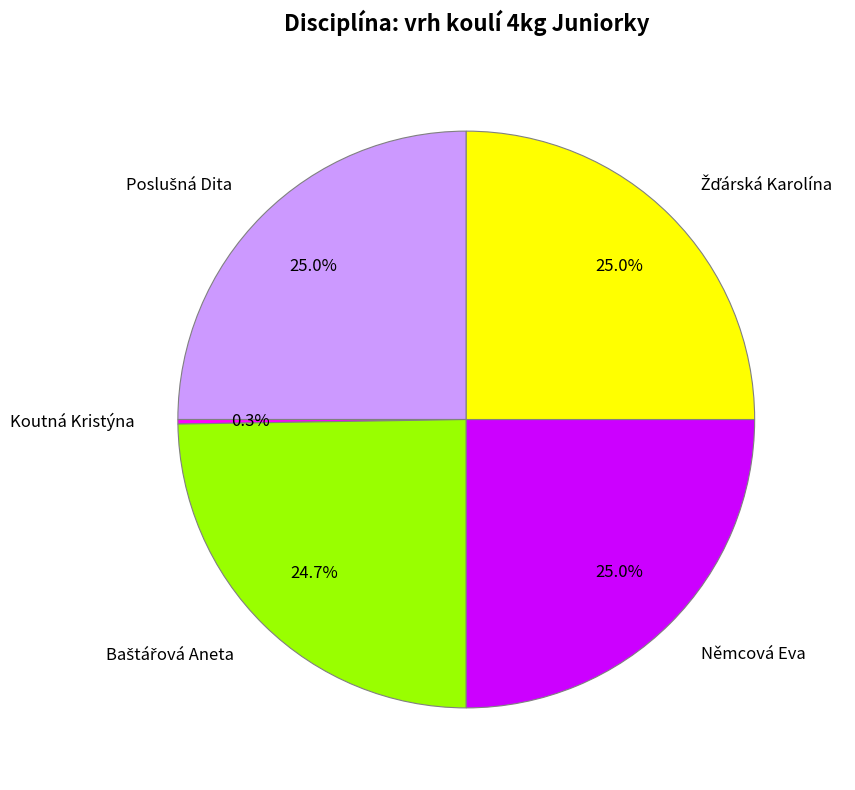

Is Němcová Eva the majority of the pie?

No